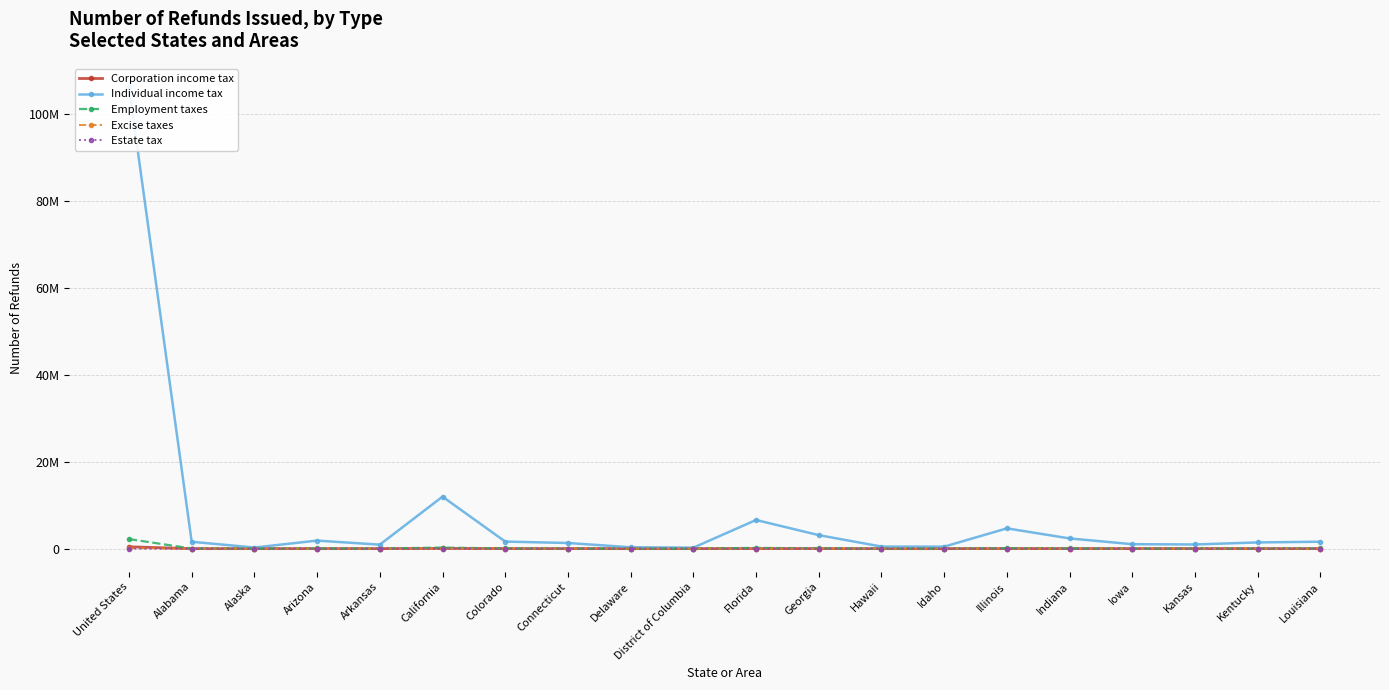

Is the value of Individual income tax at Delaware greater than the value of Employment taxes at United States?

No